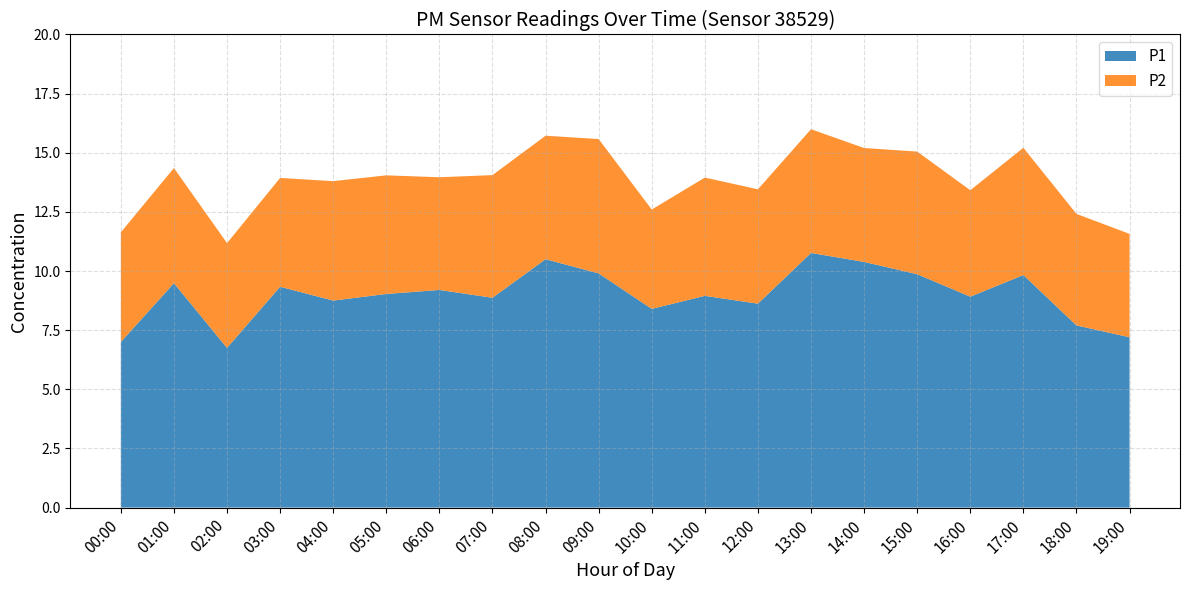

What is the highest value of the P1 series?

10.8